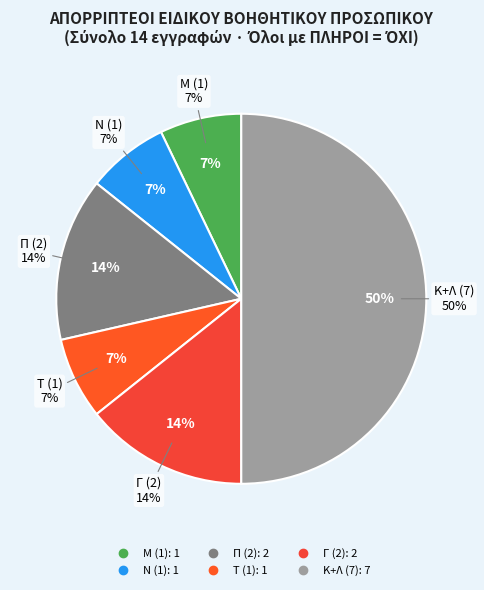

To the nearest percent, what is the combined percentage of ΌΧΙ (1-6) and ΌΧΙ (7-14)?

100%